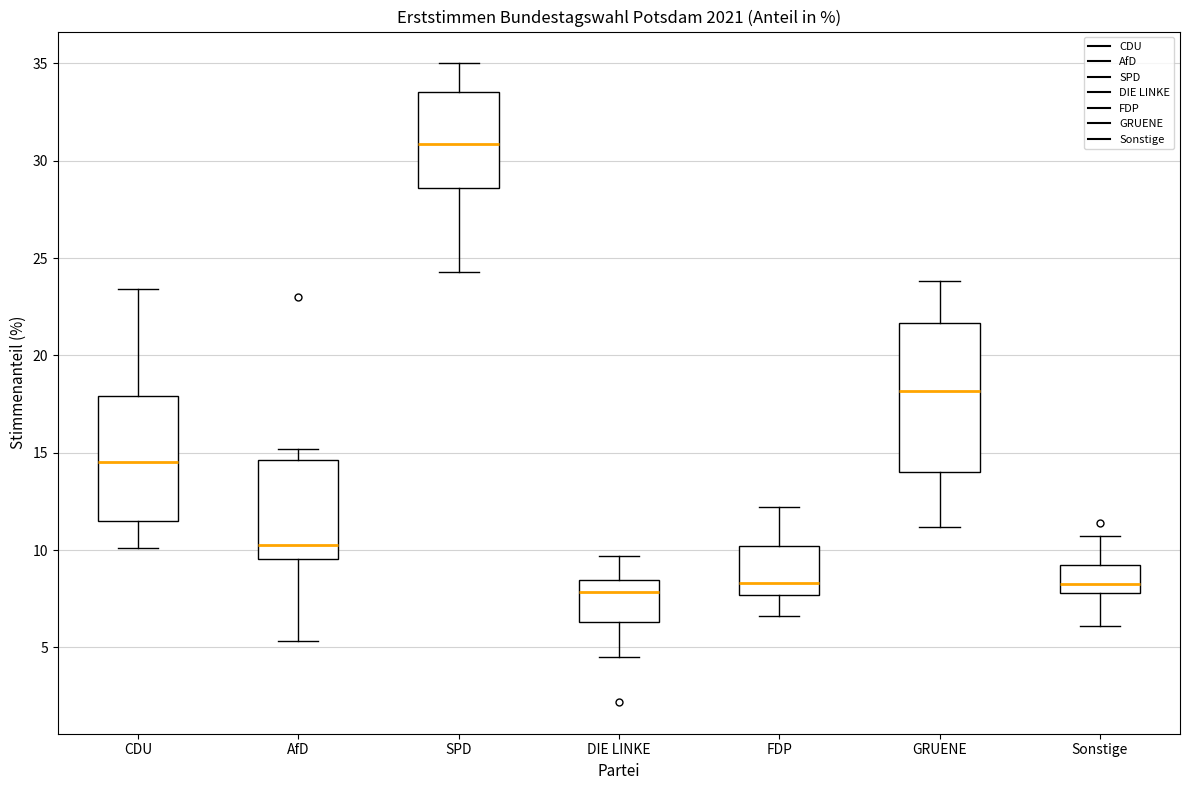

Reading left to right, read every box against the y-axis: the position of its median line, the range the box covers, and the ends of its whiskers. The values are not printed on the chart, so give them approximately, as read against the axis.

CDU: median 14.5, box 11.5 to 18.0, whiskers 10.0 to 23.5
AfD: median 10.5, box 9.5 to 14.5, whiskers 5.5 to 15.0
SPD: median 31.0, box 28.5 to 33.5, whiskers 24.5 to 35.0
DIE LINKE: median 8.0, box 6.5 to 8.5, whiskers 4.5 to 9.5
FDP: median 8.5, box 7.5 to 10.0, whiskers 6.5 to 12.0
GRUENE: median 18.0, box 14.0 to 21.5, whiskers 11.0 to 24.0
Sonstige: median 8.5, box 8.0 to 9.0, whiskers 6.0 to 10.5